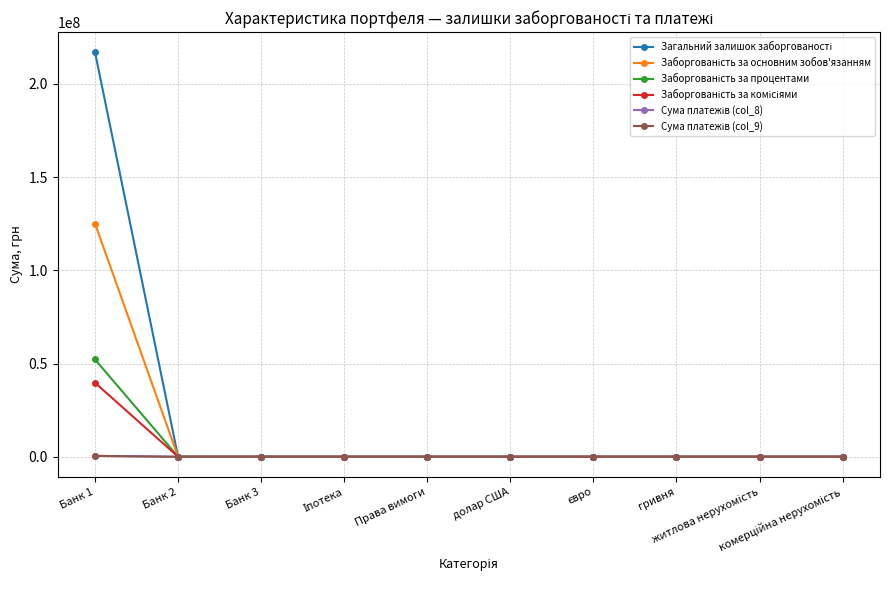

At євро, list the series in order from smallest to largest.

Загальний залишок заборгованості, Заборгованість за основним зобов'язанням, Заборгованість за процентами, Заборгованість за комісіями, Сума платежів (col_8), Сума платежів (col_9)